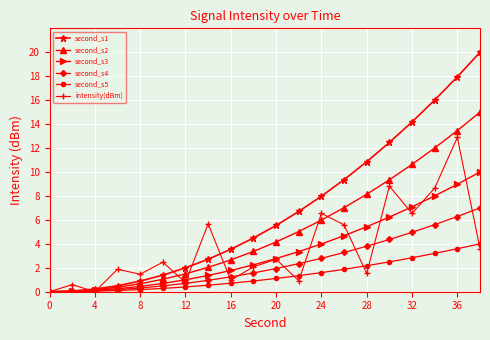

Which series has the widest spread of values?

second_s1